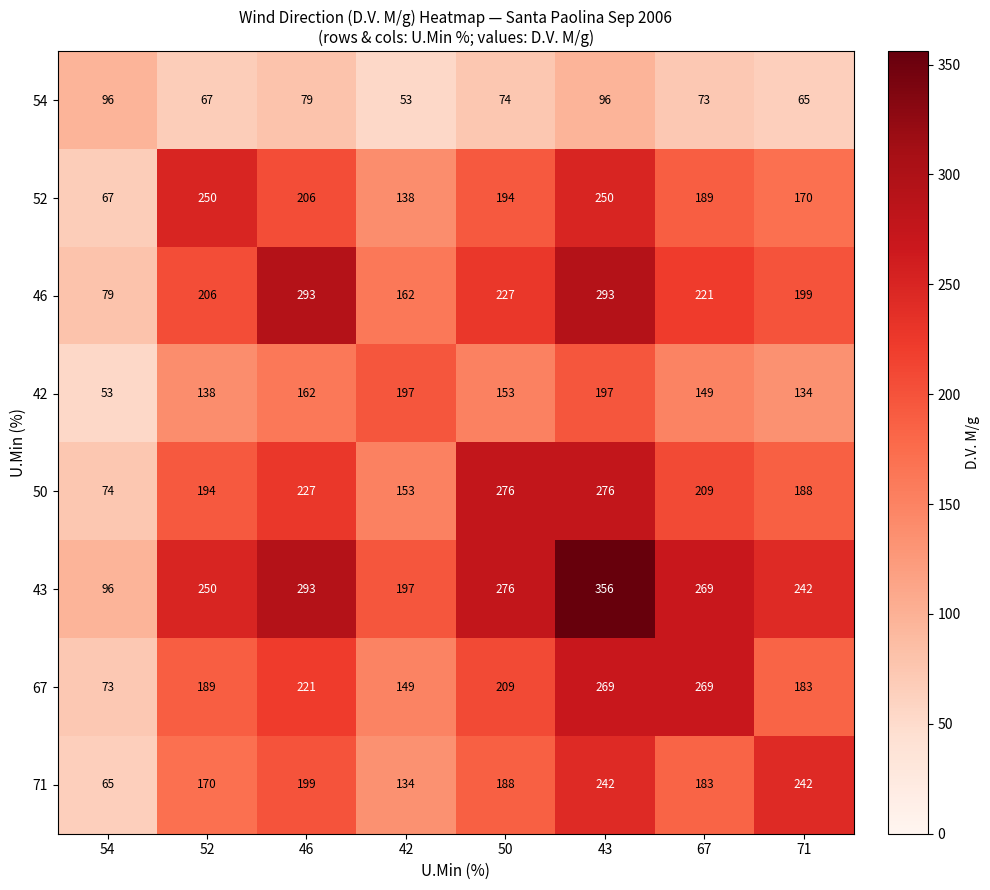

Which series changed the most between 54 and 71?

71